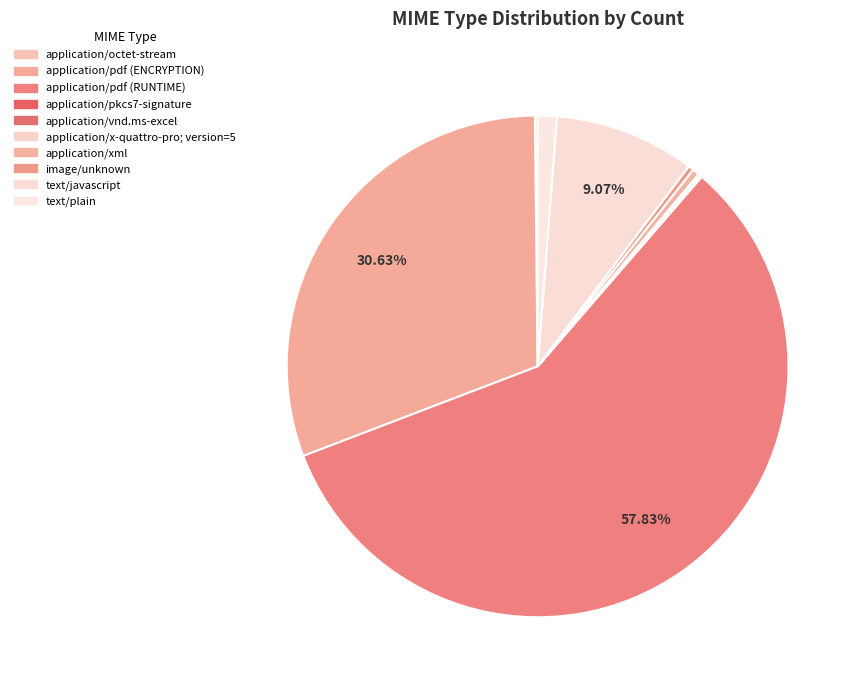

Which has a higher value, text/plain or application/pdf (ENCRYPTION)?

application/pdf (ENCRYPTION)